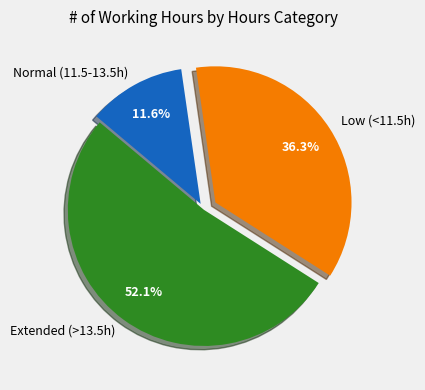

Count the number of slices in the pie.

3